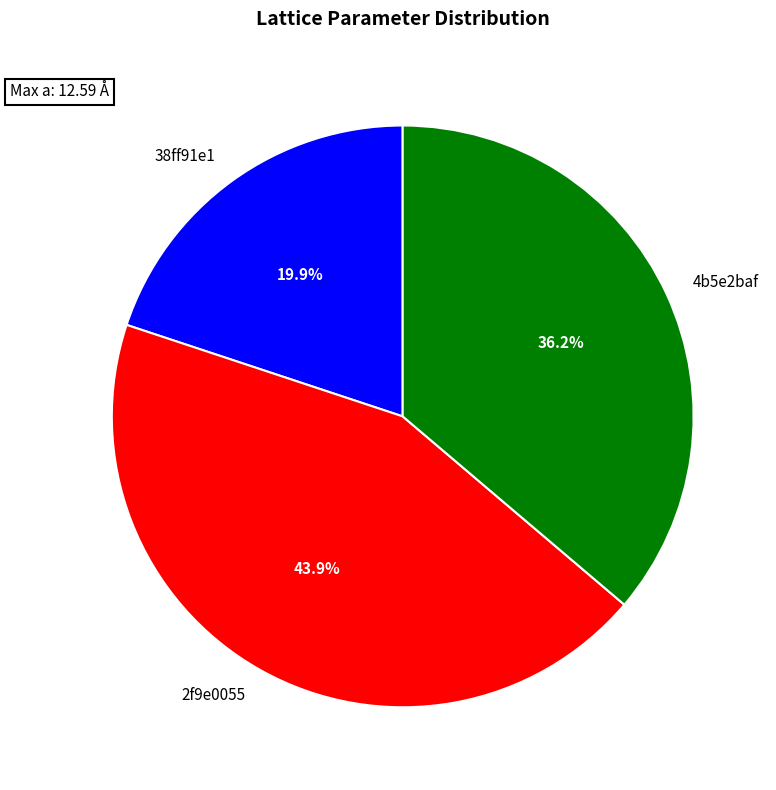

How many slices are in this pie chart?

3